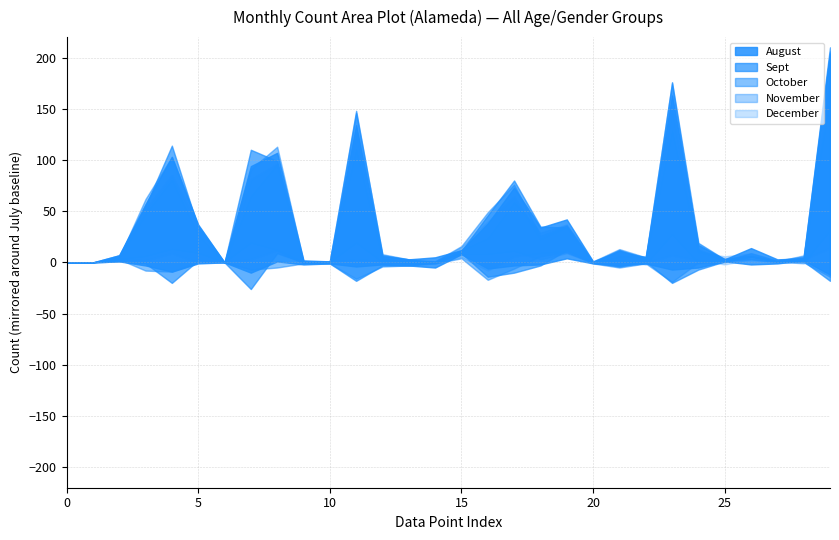

At which category does November reach its first local valley?

6